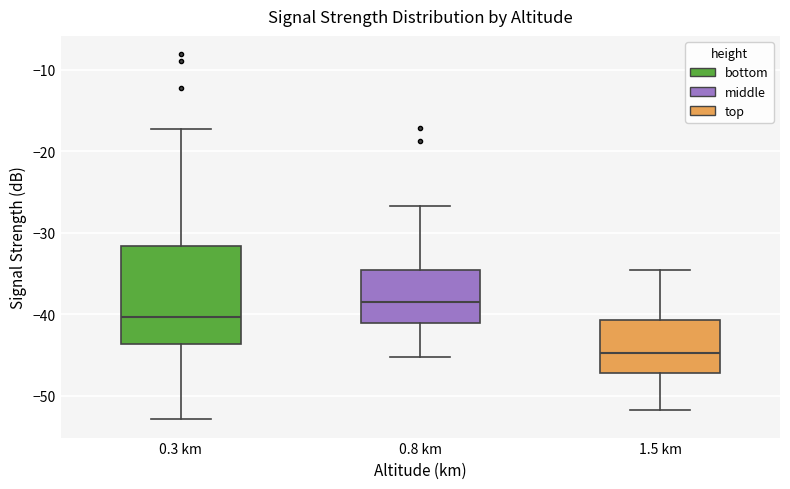

Comparing the boxes themselves (not the whiskers), which one is the tallest?

0.3 km